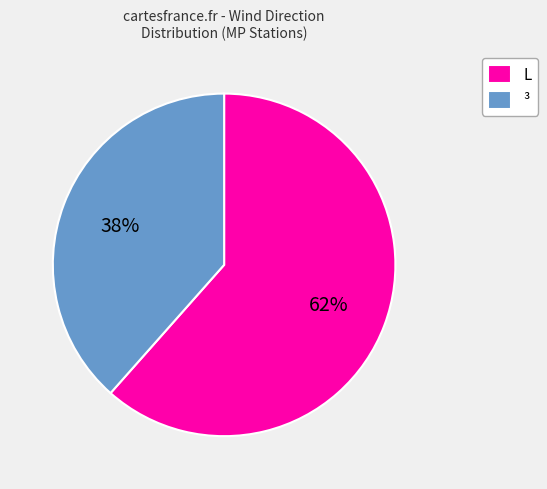

Combined, do L and ³ account for over 50%?

Yes